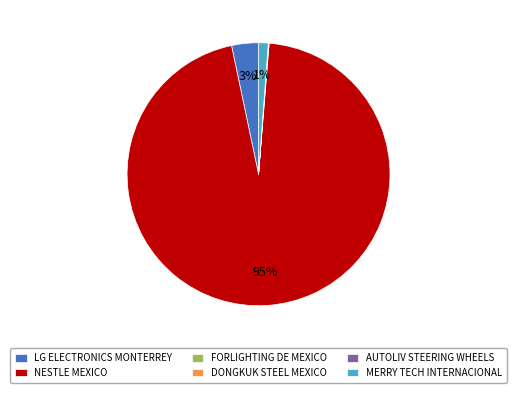

Does NESTLE MEXICO represent more than half of the total?

Yes